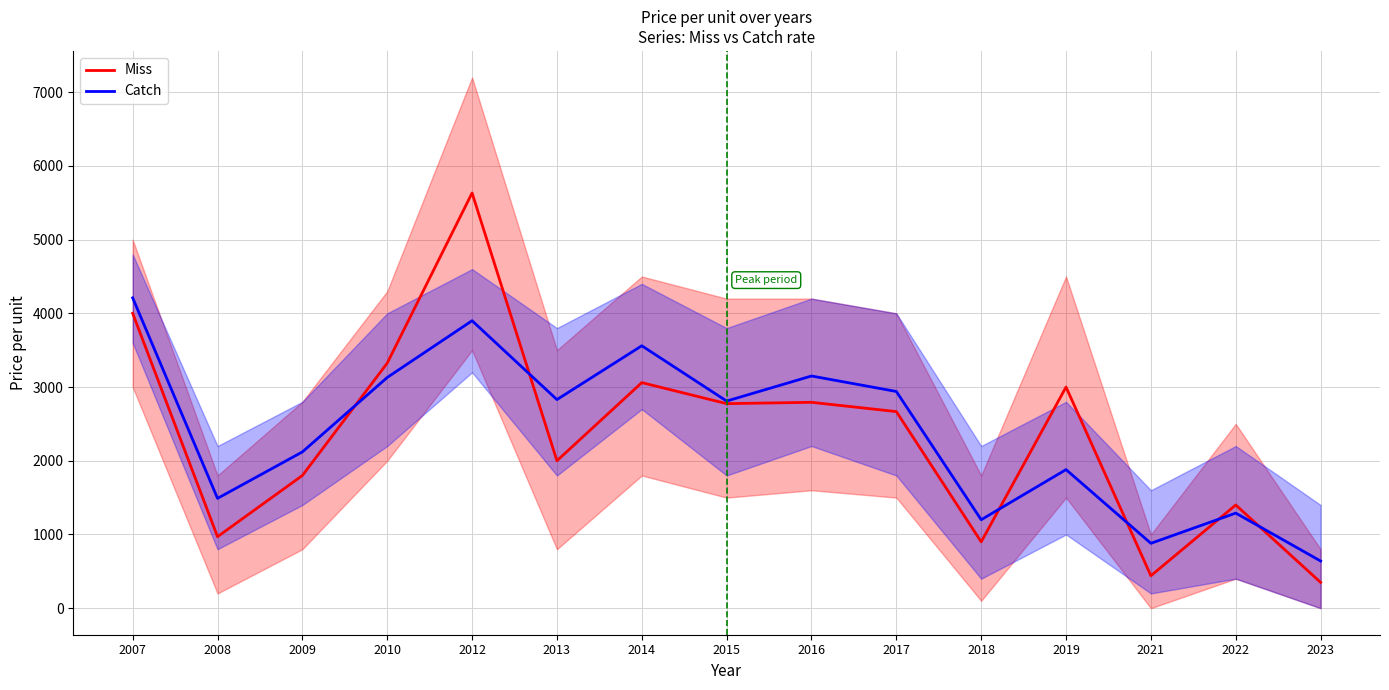

Reading left to right, list all the values displayed in this chart.

Miss: 2007=4000.0	2008=970.0	2009=1800.0	2010=3325.0	2012=5633.0	2013=2000.0	2014=3060.0	2015=2775.0	2016=2793.0	2017=2667.0	2018=900.0	2019=3000.0	2021=440.0	2022=1400.0	2023=350.0
Catch: 2007=4210.0	2008=1490.0	2009=2120.0	2010=3130.0	2012=3900.0	2013=2830.0	2014=3560.0	2015=2810.0	2016=3150.0	2017=2940.0	2018=1200.0	2019=1880.0	2021=880.0	2022=1290.0	2023=640.0